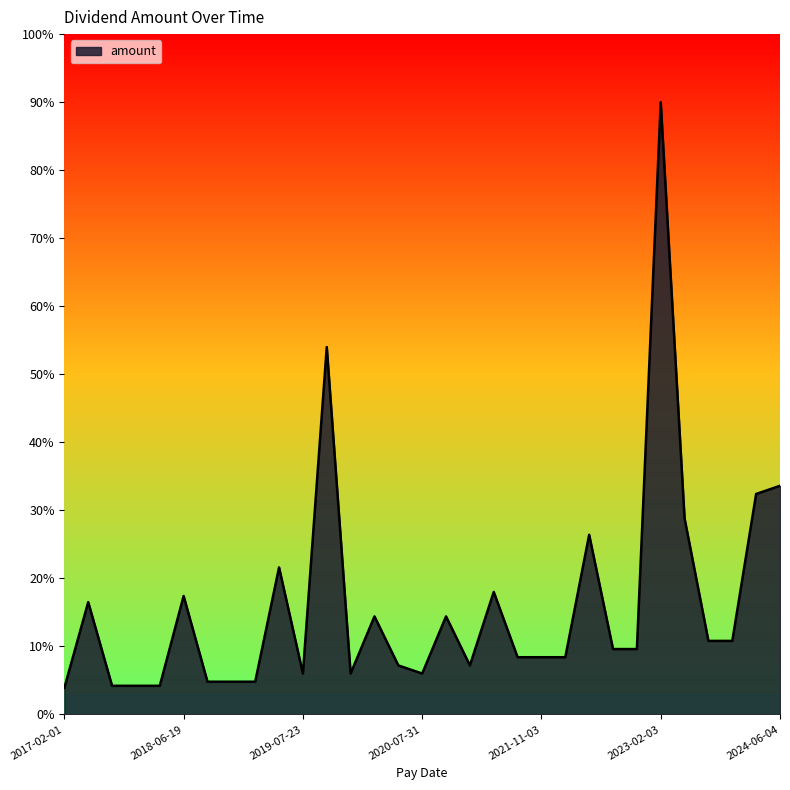

What is the minimum value shown in the chart?

3.9